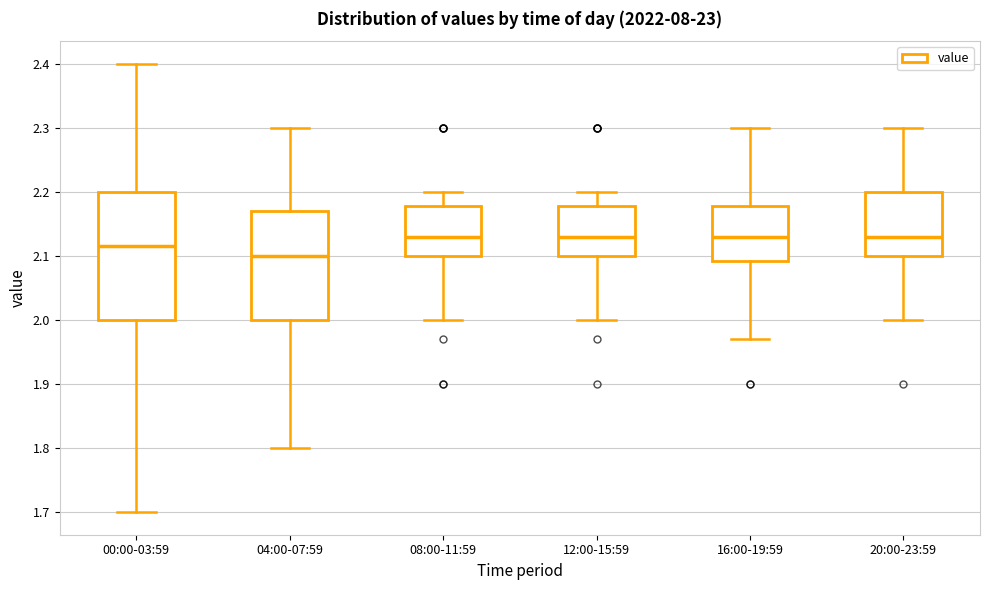

Which box is the tallest, from its lower edge to its upper edge?

00:00-03:59